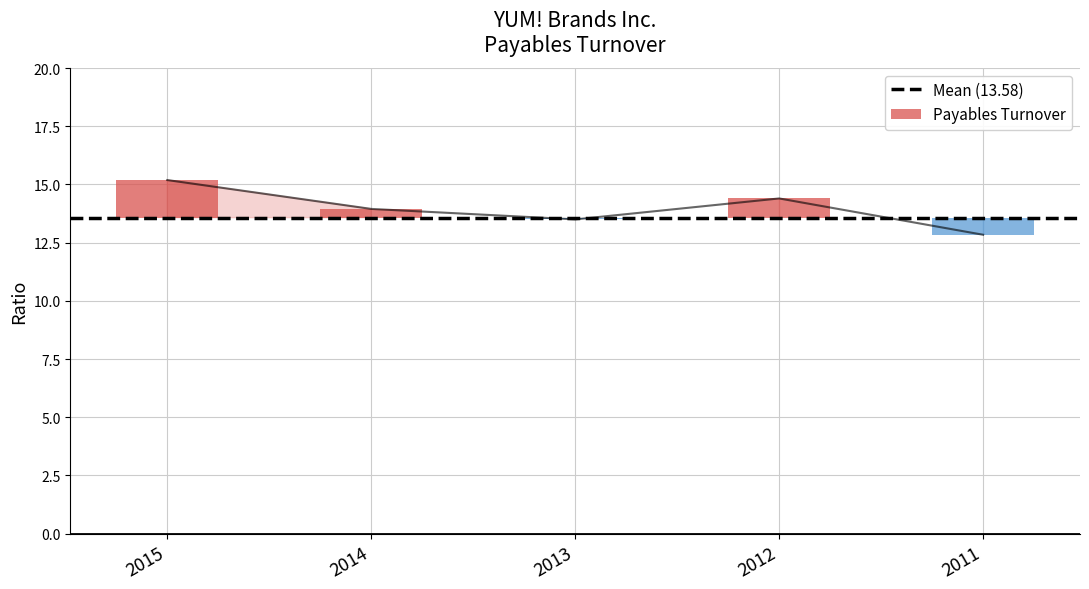

What is the value of the 4th bar from the left?

14.4